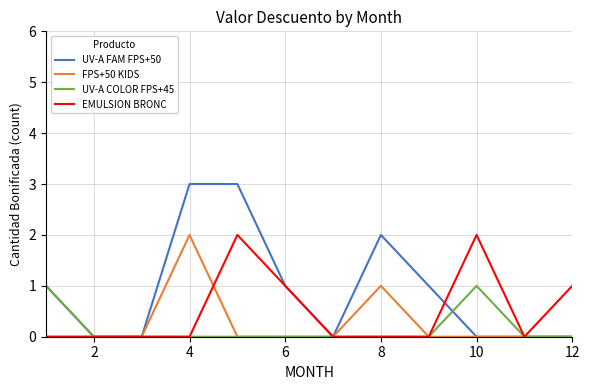

Which series has the largest range (max minus min)?

UV-A FAM FPS+50